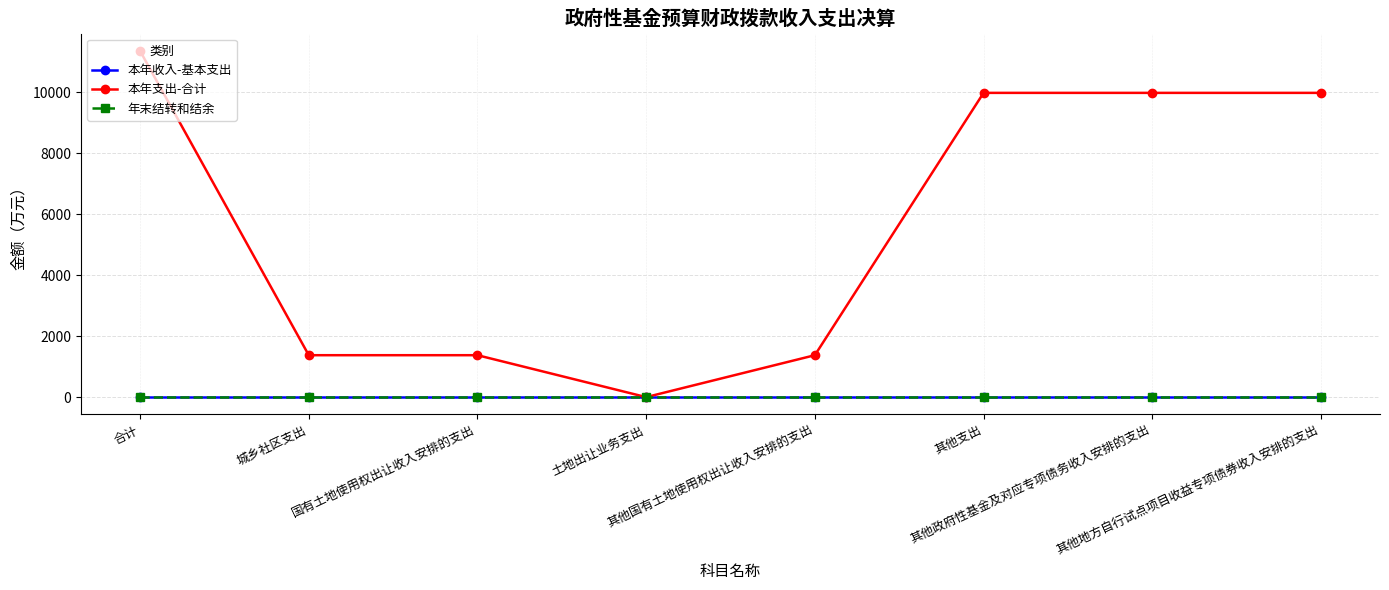

True or false: 本年收入-基本支出 and 本年支出-合计 cross at least once.

False